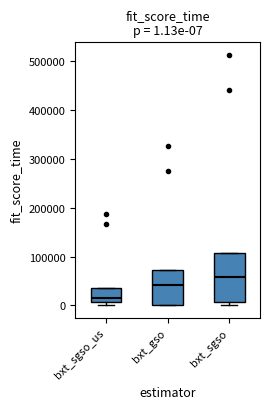

Which box has the highest median line?

bxt_sgso